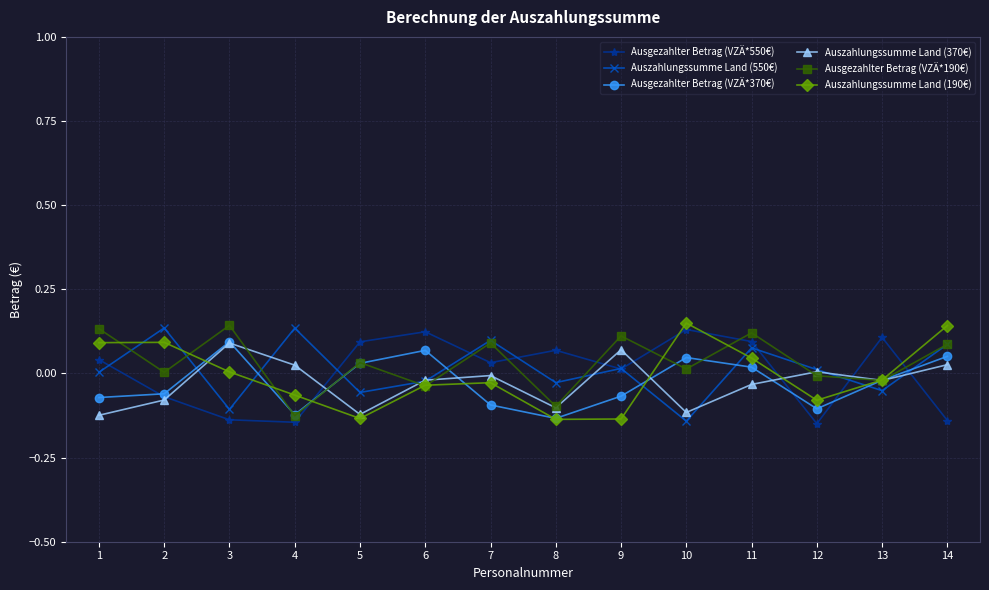

Which series has the largest total across all categories?

Ausgezahlter Betrag (VZÄ*190€)